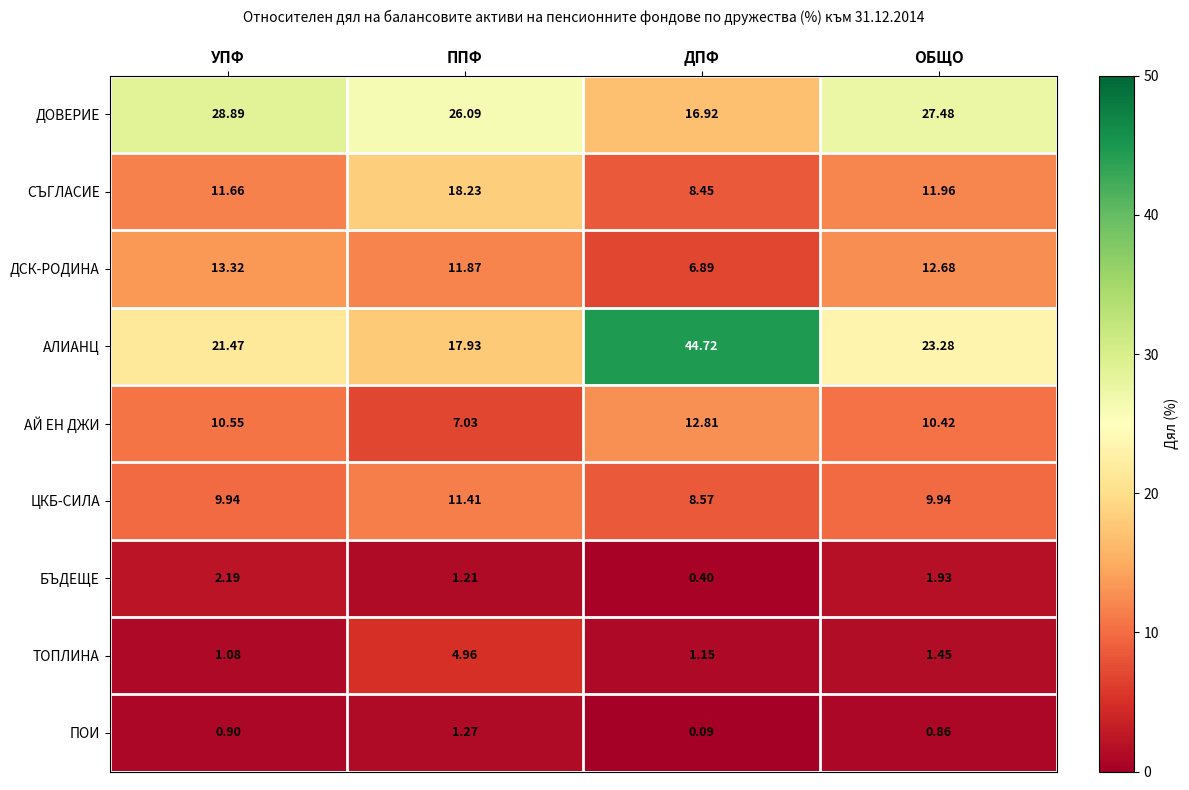

Rank the categories by ДСК-РОДИНА value from highest to lowest.

УПФ, ОБЩО, ППФ, ДПФ